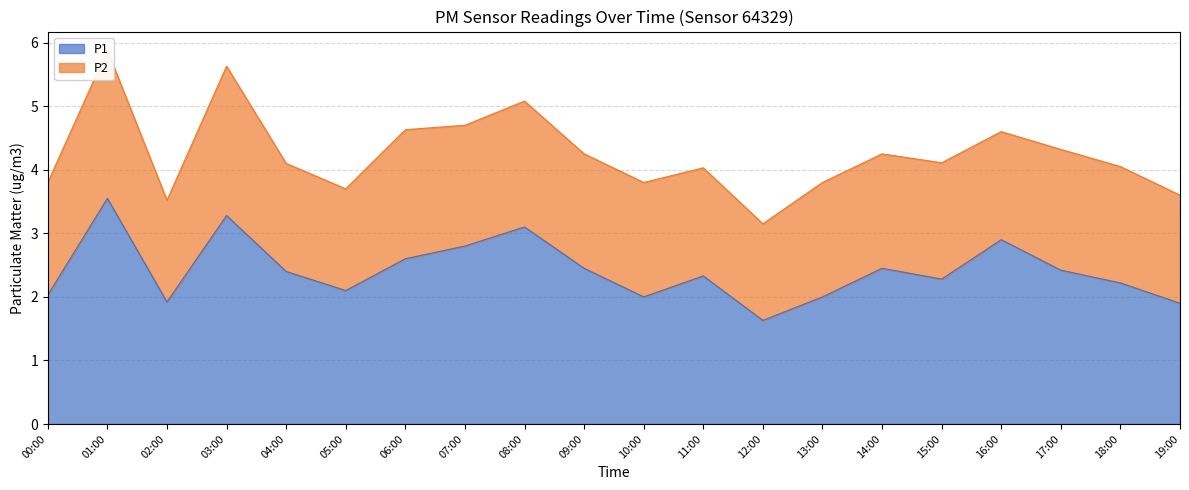

Is it true that the value at 06:00 is 1.1?

False